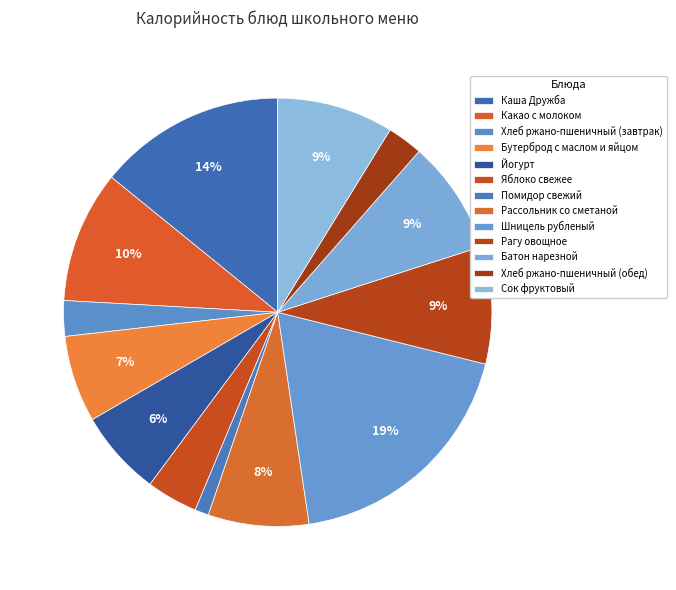

Rank the categories by value from lowest to highest.

Помидор свежий, Хлеб ржано-пшеничный (завтрак), Хлеб ржано-пшеничный (обед), Яблоко свежее, Йогурт, Бутерброд с маслом и яйцом, Рассольник со сметаной, Батон нарезной, Сок фруктовый, Рагу овощное, Какао с молоком, Каша Дружба, Шницель рубленый